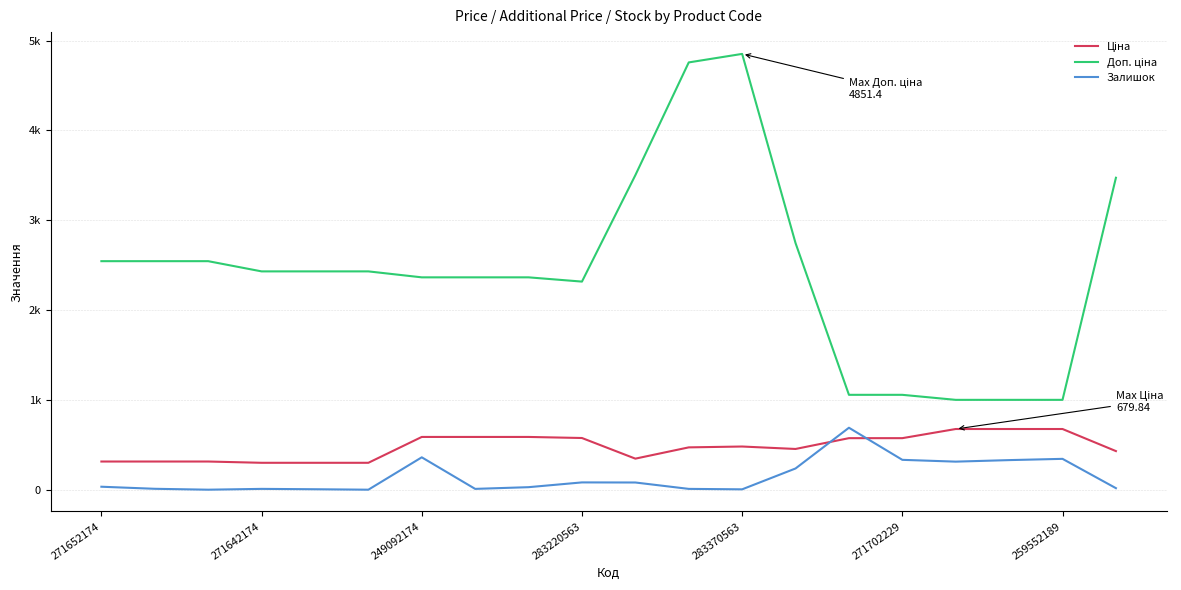

Does the chart display data point markers on the line(s)?

No